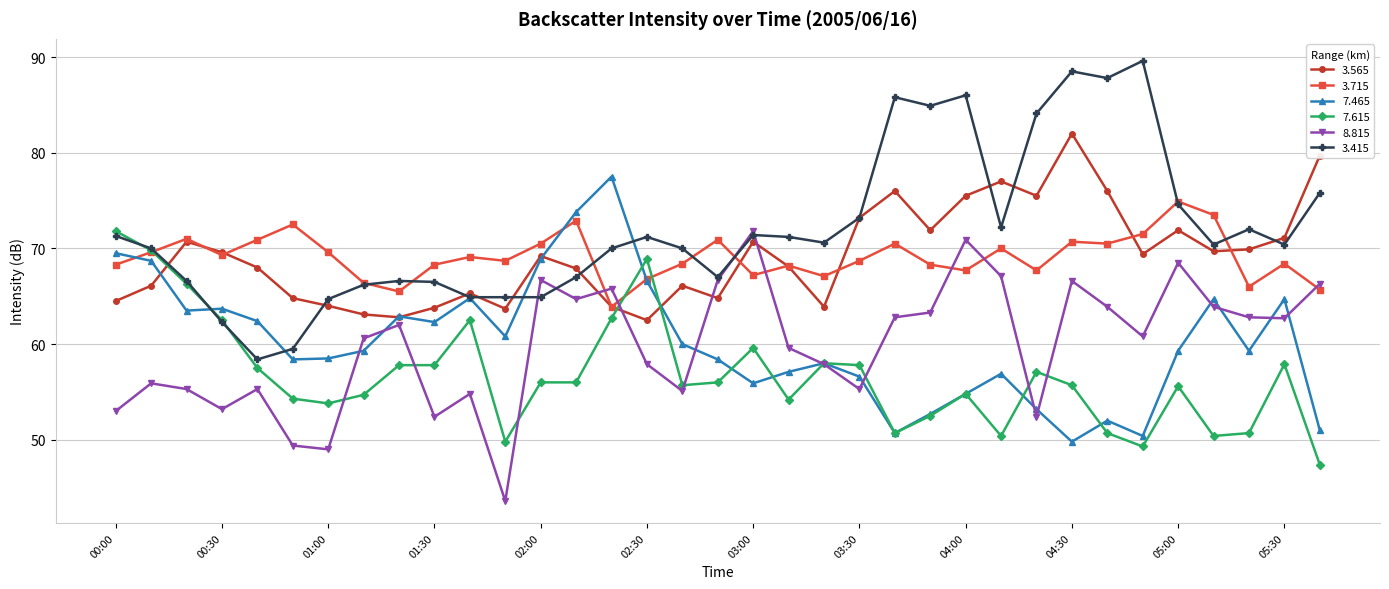

True or false: 3.715 has more than 1 points higher than both neighbors.

True